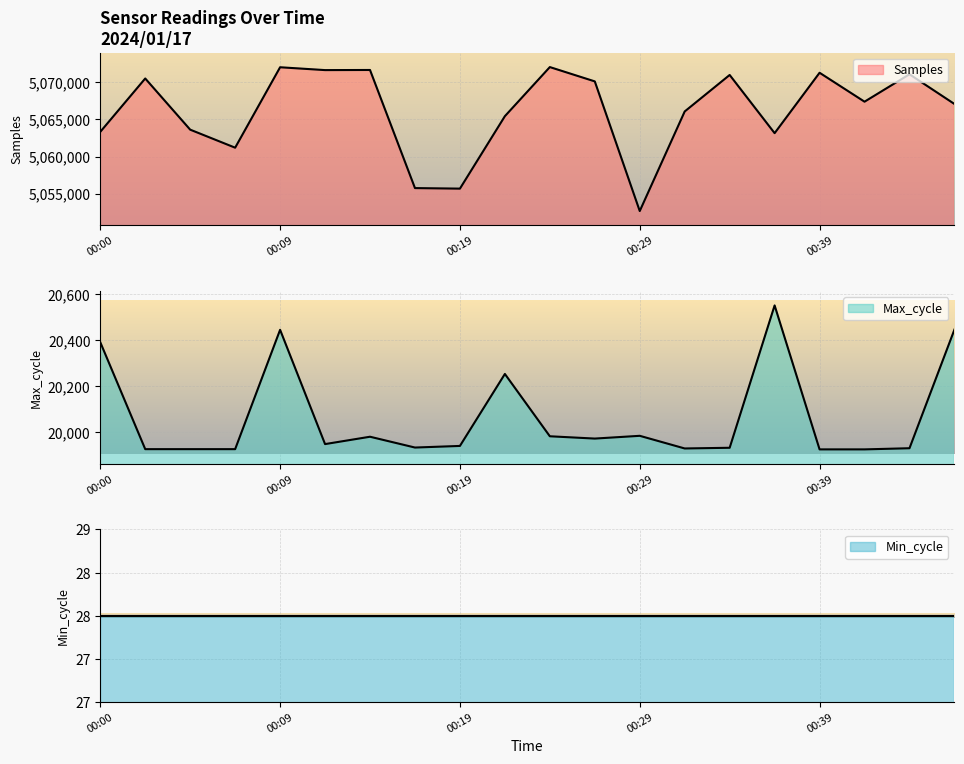

Is it true that Max_cycle equals 20252 at 00:22?

True